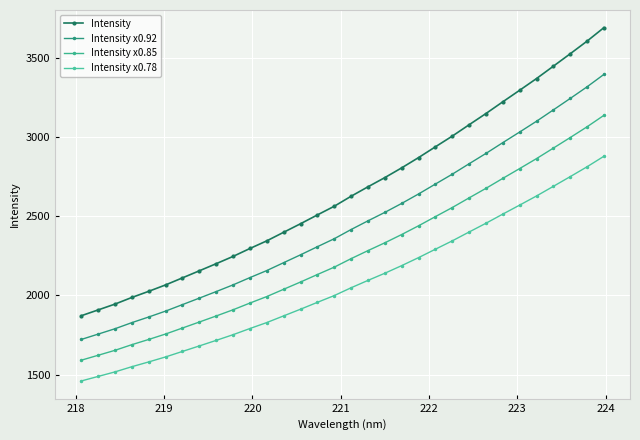

True or false: Intensity x0.85 and Intensity x0.92 intersect in this chart.

False